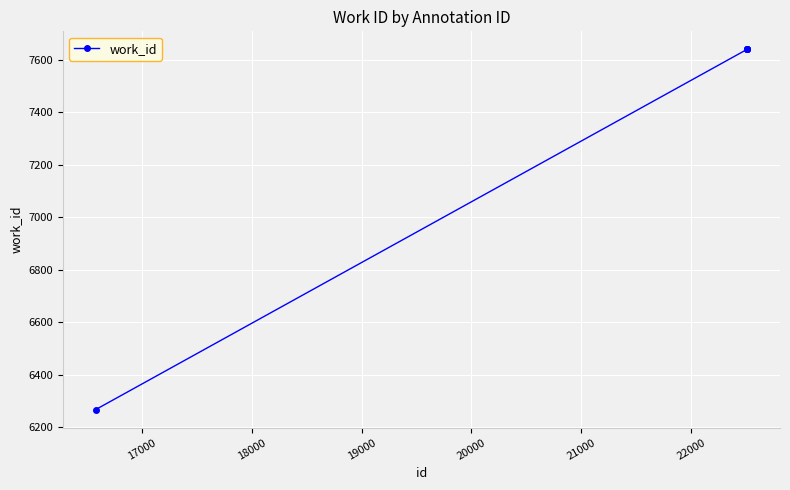

What is the value of the 3rd point from the left?

7639